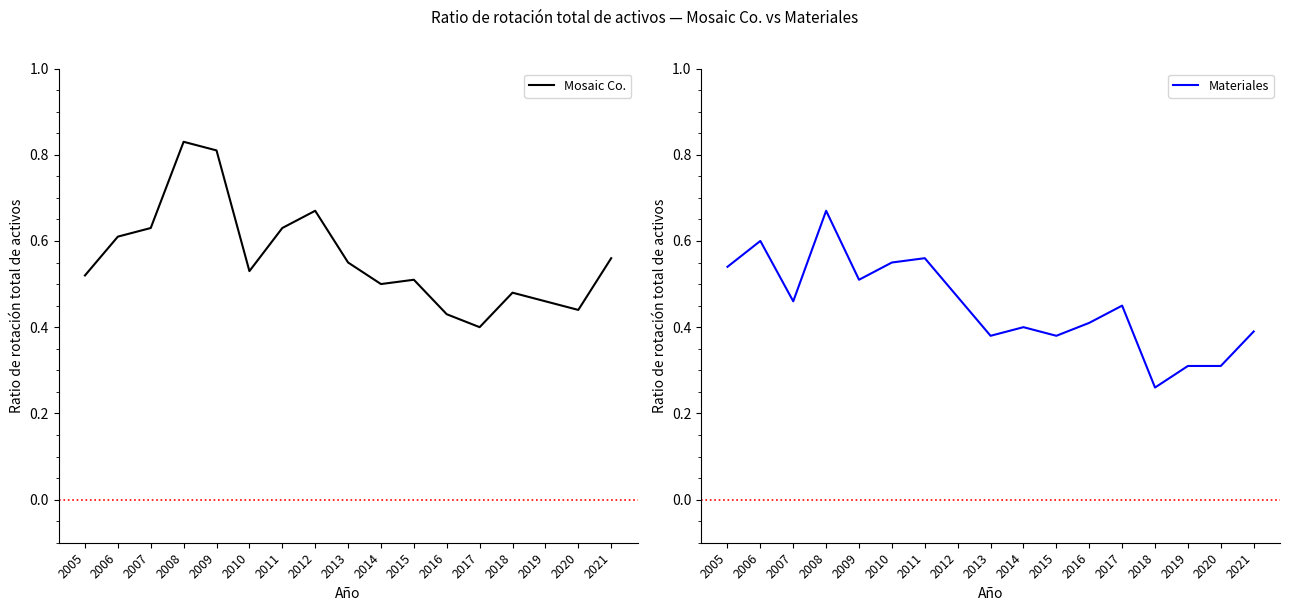

Rank the series at 2019 from lowest to highest value.

Materiales, Mosaic Co.